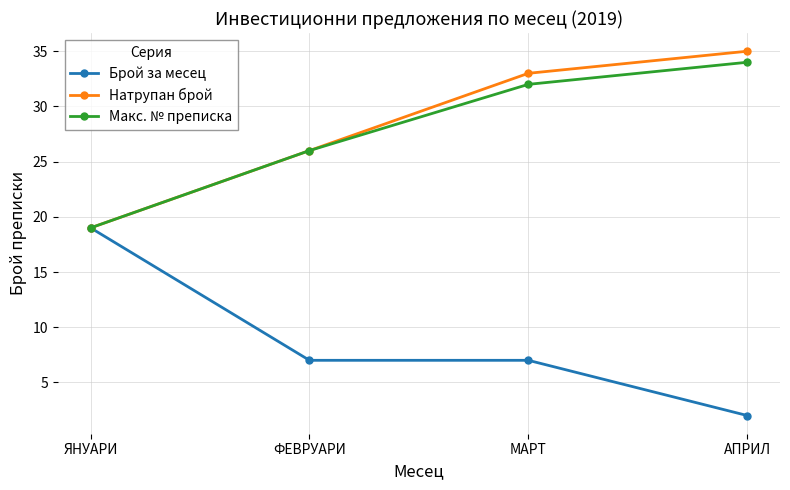

List the series in order of their peak value, lowest first.

Брой за месец, Макс. № преписка, Натрупан брой